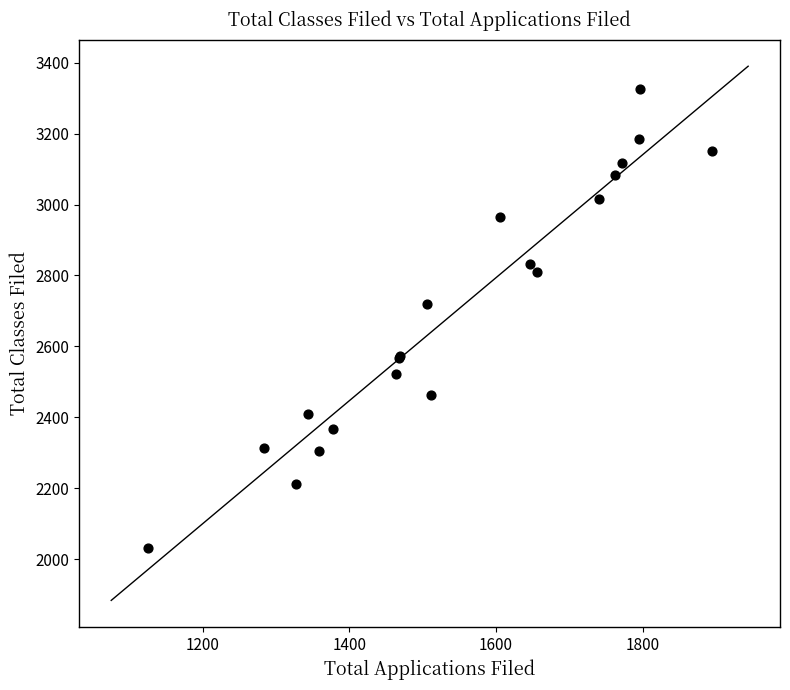

What Y value in the scatter plot is closest to 2679?

2720